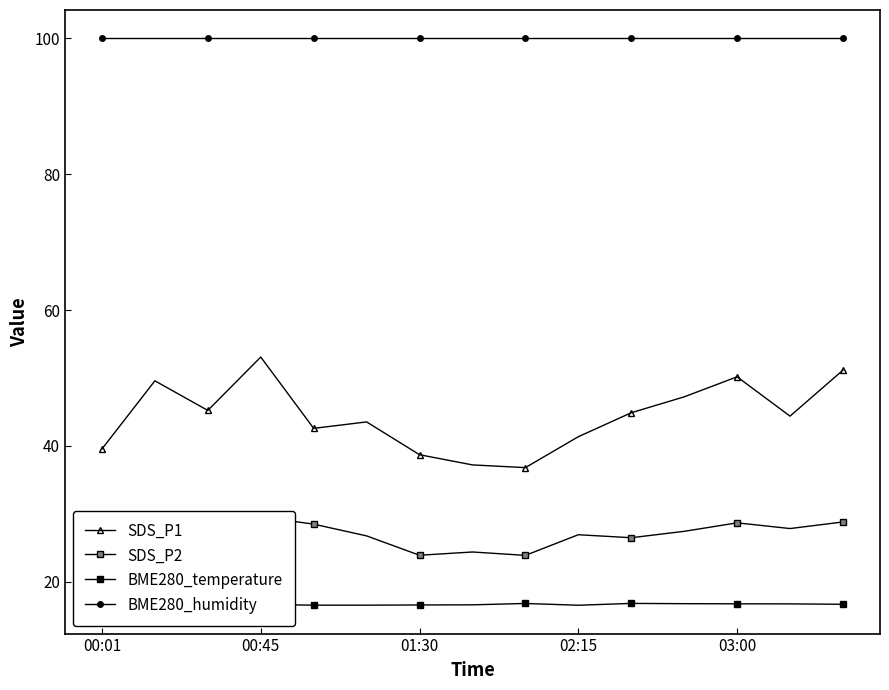

True or false: SDS_P1 and BME280_humidity intersect in this chart.

False